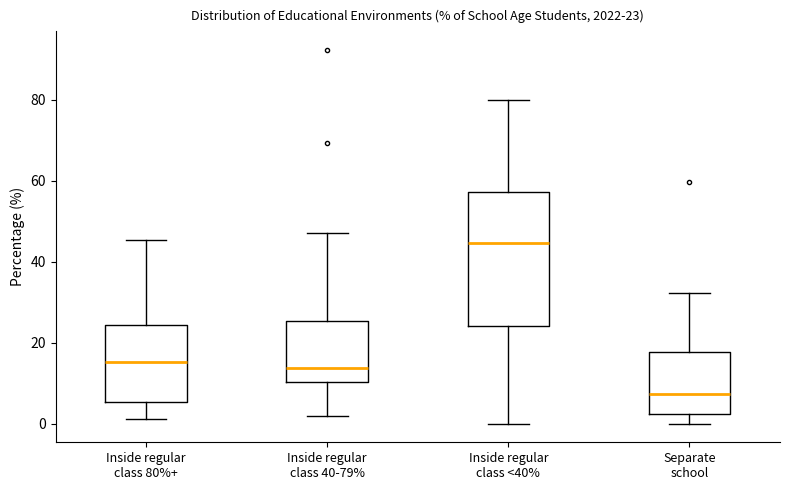

Comparing the boxes themselves (not the whiskers), which one is the tallest?

Inside regular class <40%